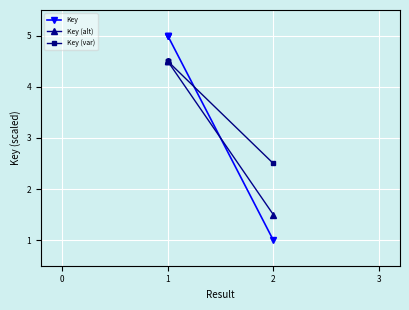

Count the number of data series in this chart.

3